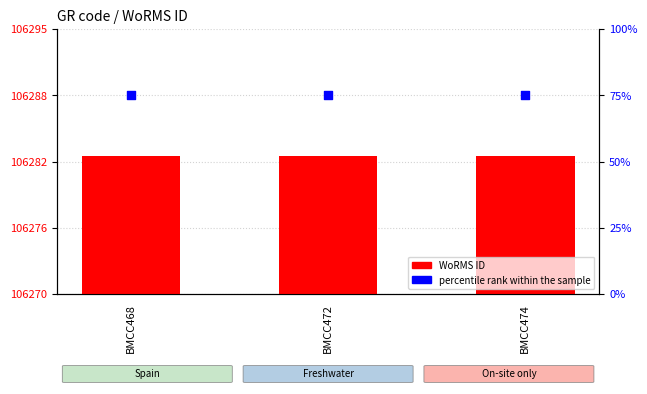

What are all the series names shown in the legend?

WoRMS ID, percentile rank within the sample